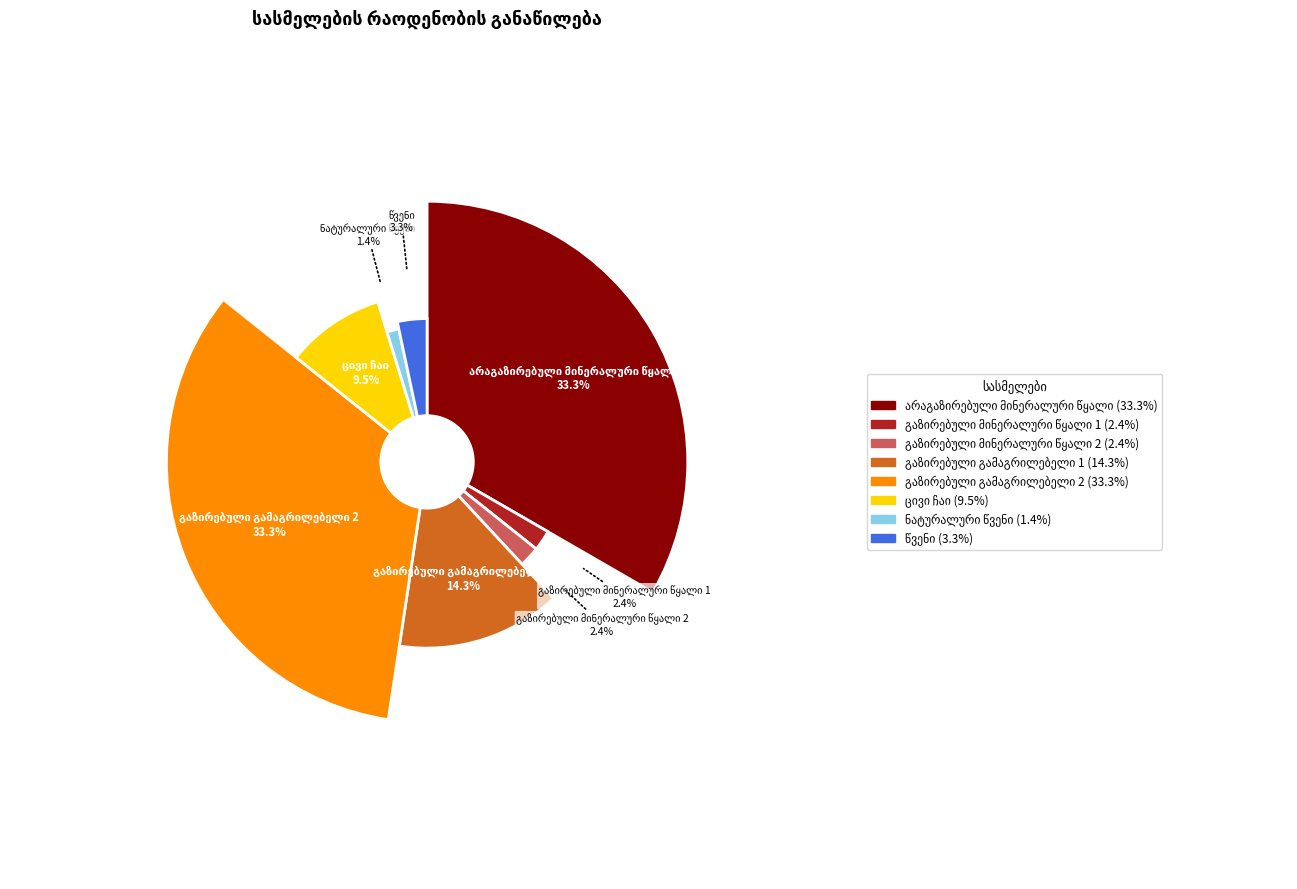

Which slice is the largest?

არაგაზირებული
მინერალური წყალი